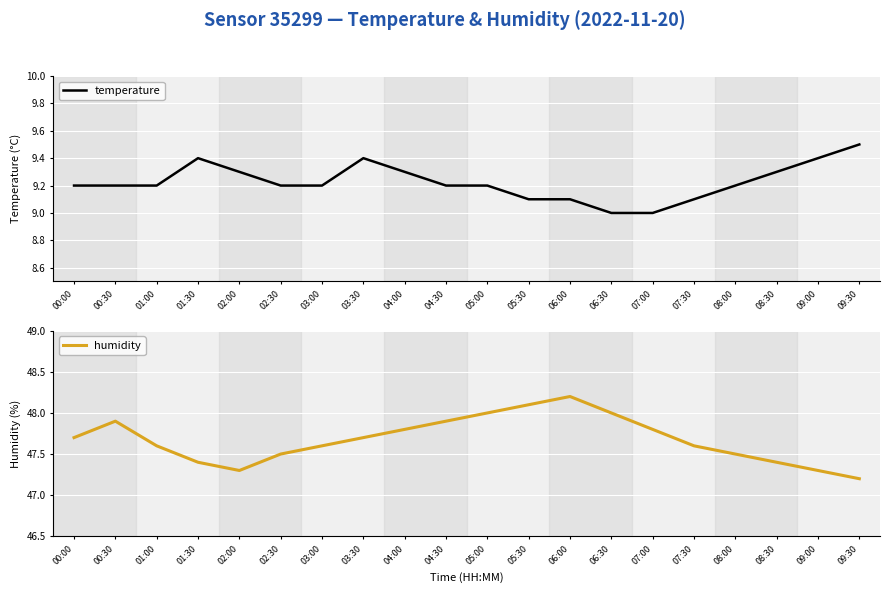

At which label does temperature reach its minimum?

06:30